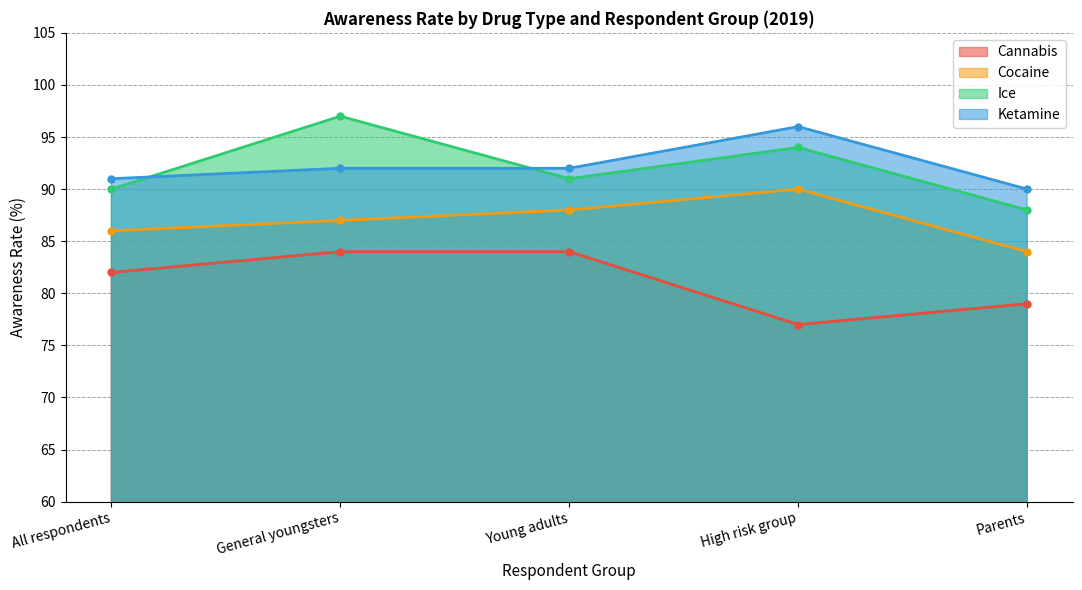

What is the average value of the Ice series?

92